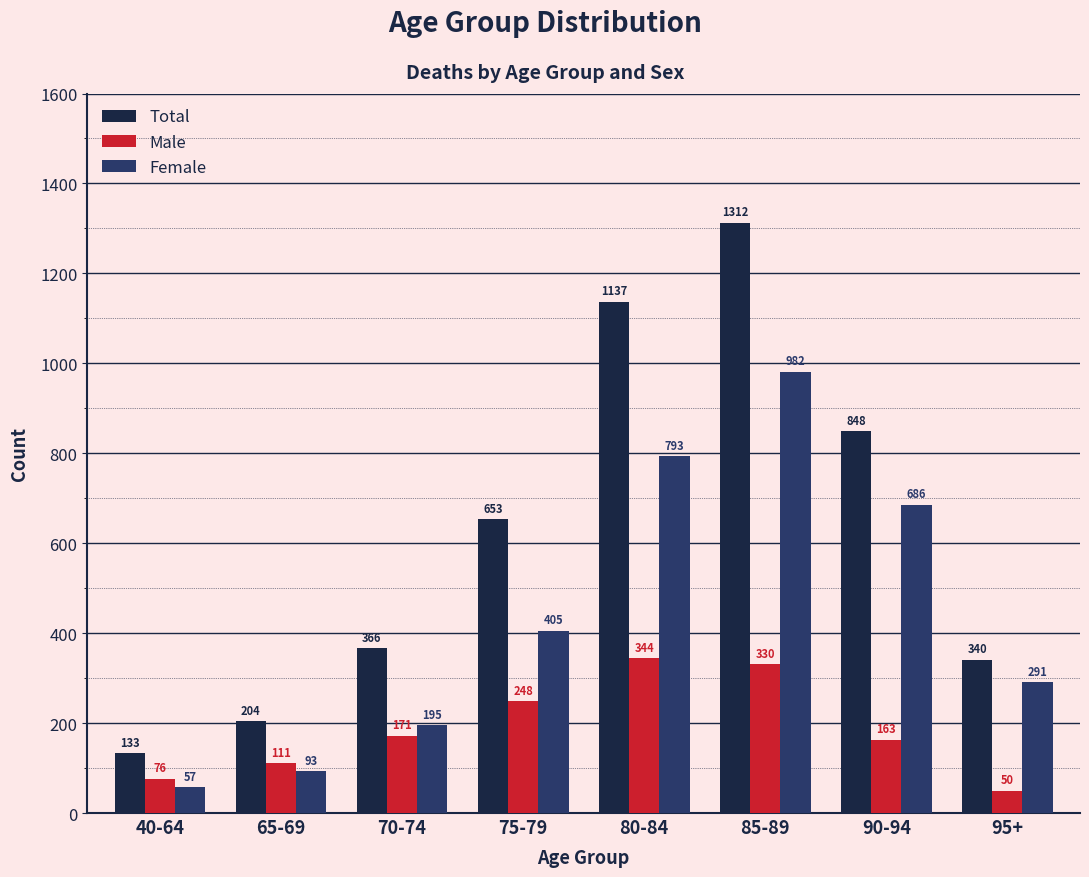

The Total series shows 108.8 at 95+. True or false?

False